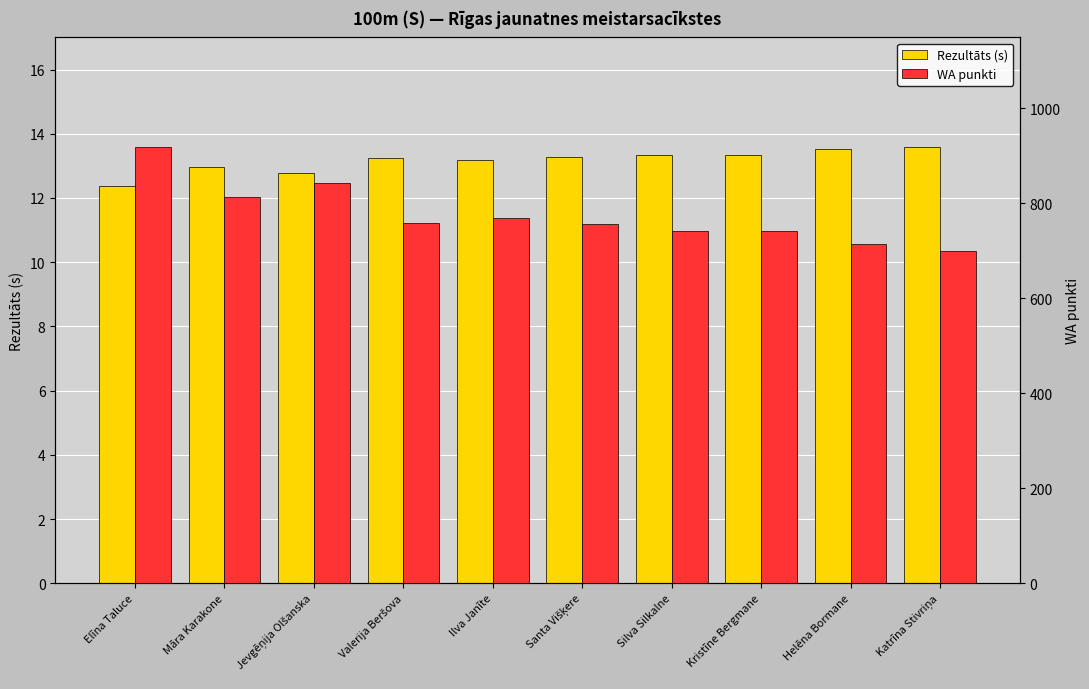

What position from the left is Ilva Janīte?

5